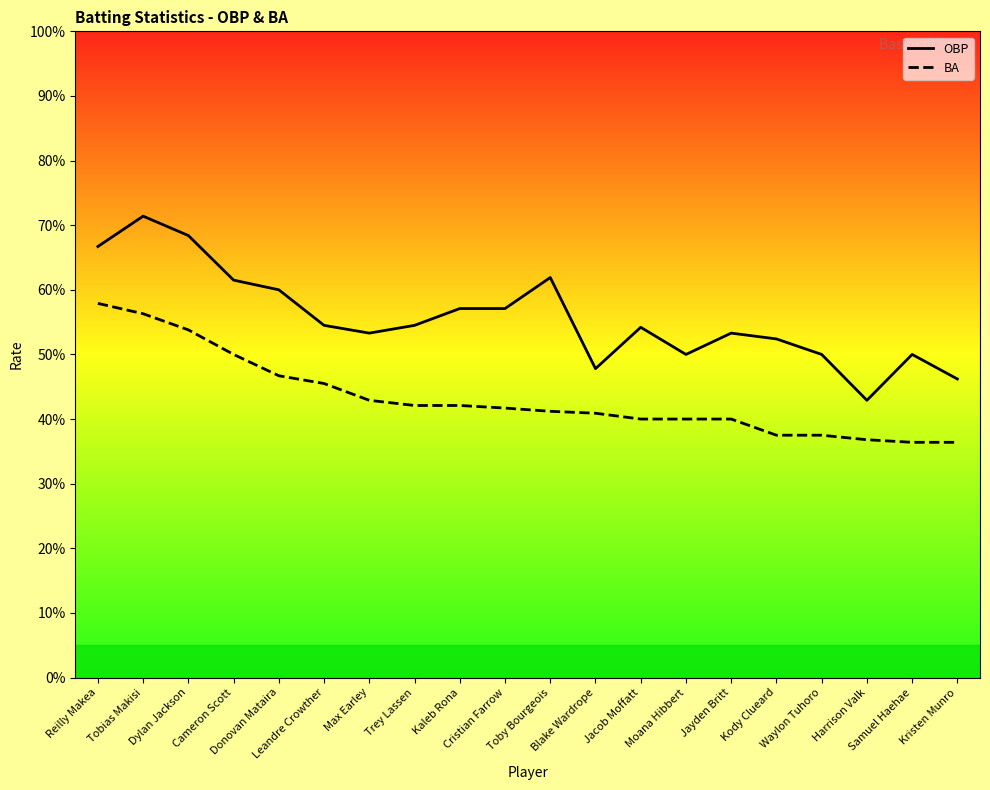

Which series has the largest total across all categories?

OBP